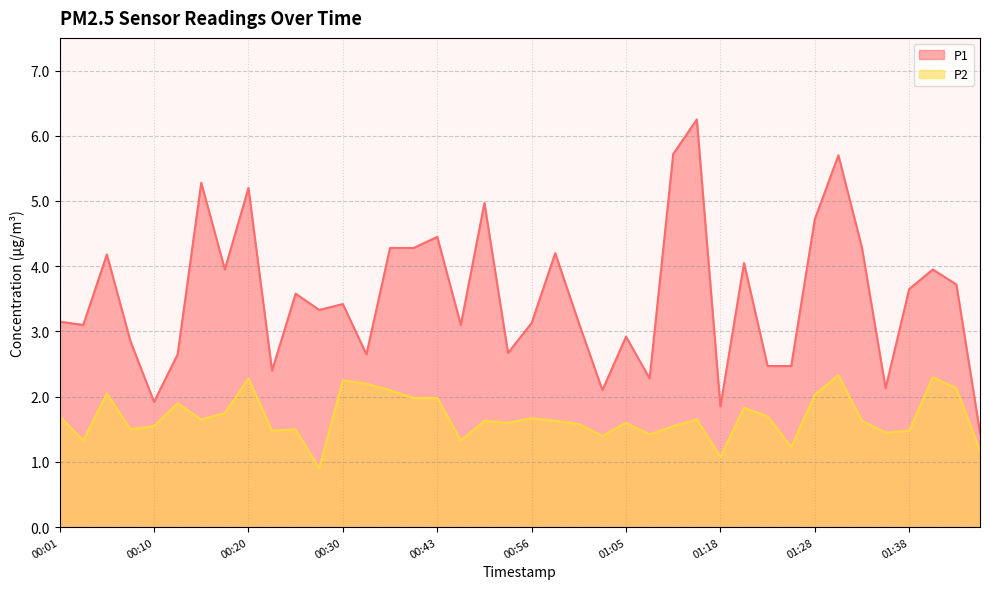

What is the value of the P1 point at the 39th from the left?

3.7